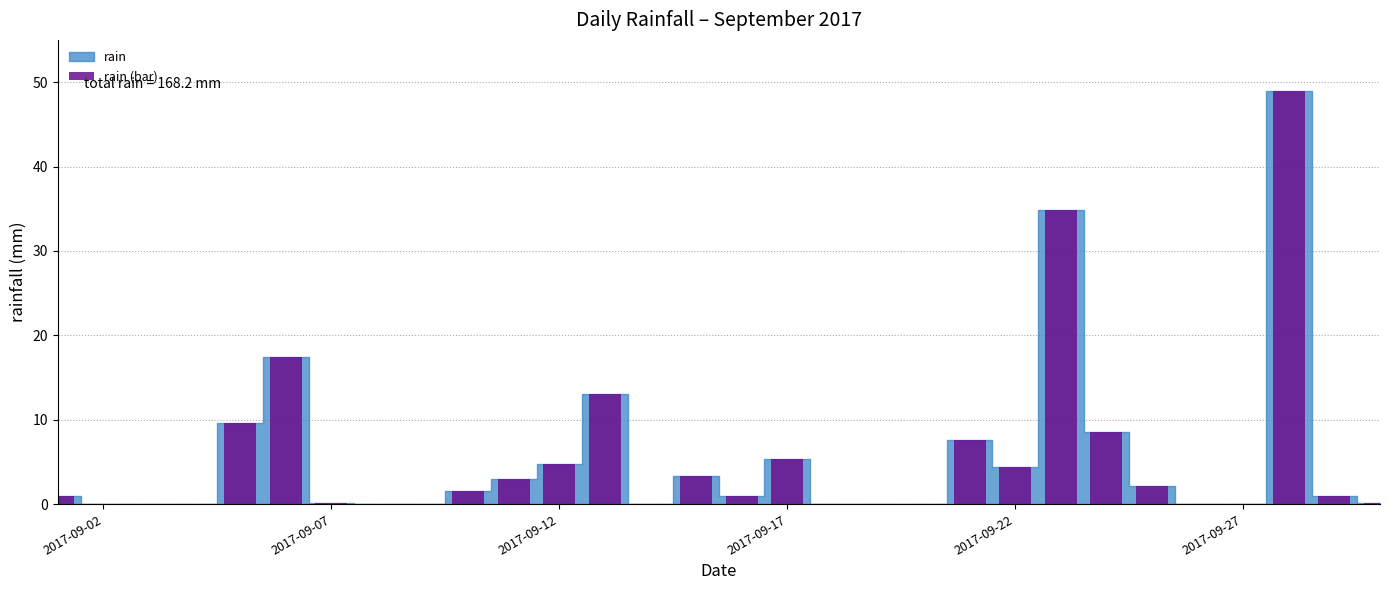

What is the sum of all values?

168.2